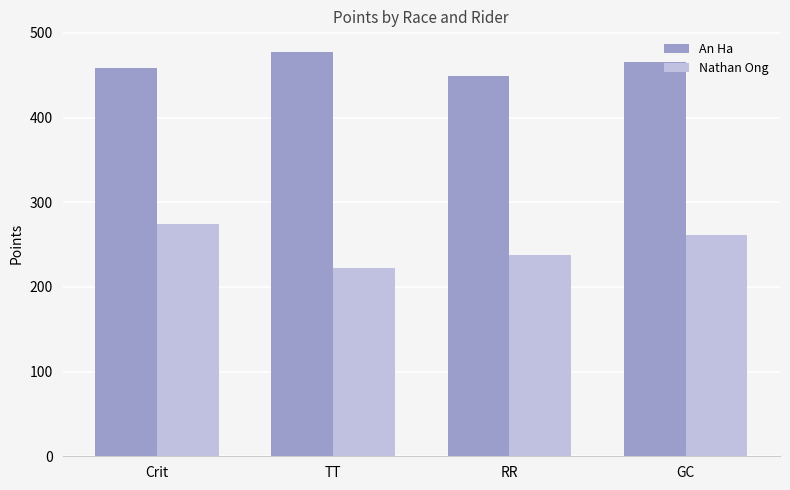

How many distinct data groups are displayed?

2